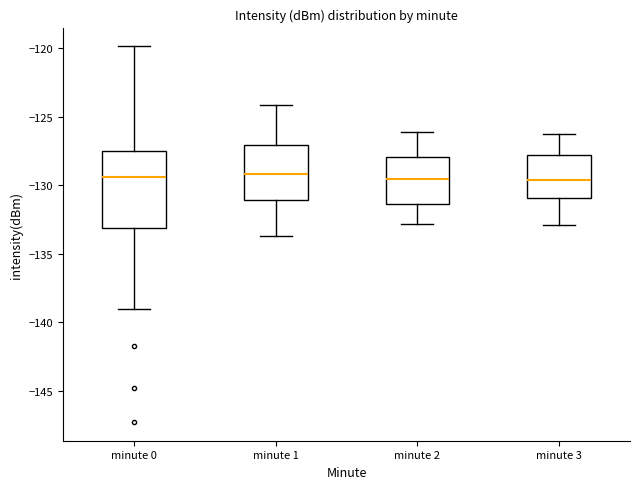

Reading left to right, read every box against the y-axis: the position of its median line, the range the box covers, and the ends of its whiskers. The values are not printed on the chart, so give them approximately, as read against the axis.

minute 0: median -129.5, box -133.0 to -127.5, whiskers -139.0 to -120.0
minute 1: median -129.0, box -131.0 to -127.0, whiskers -133.5 to -124.0
minute 2: median -129.5, box -131.5 to -128.0, whiskers -133.0 to -126.0
minute 3: median -129.5, box -131.0 to -128.0, whiskers -133.0 to -126.0